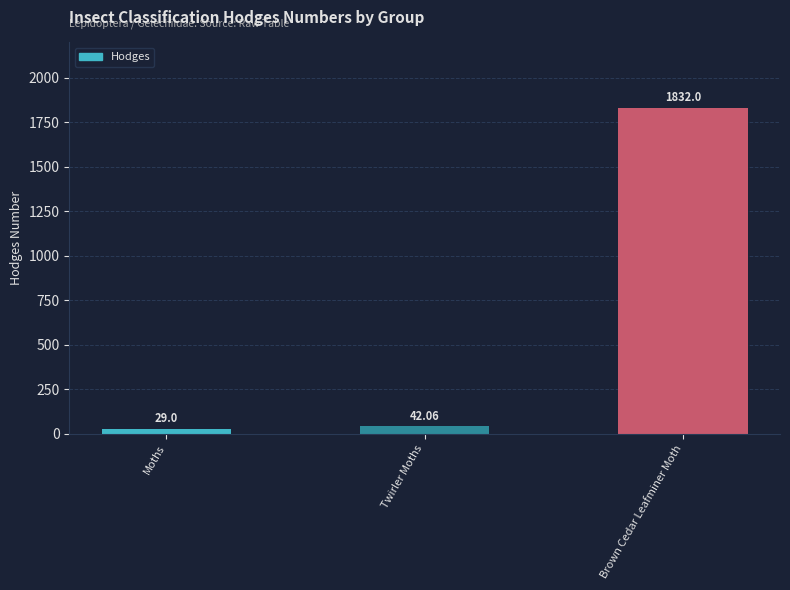

What is the maximum value shown in the chart?

1832.0